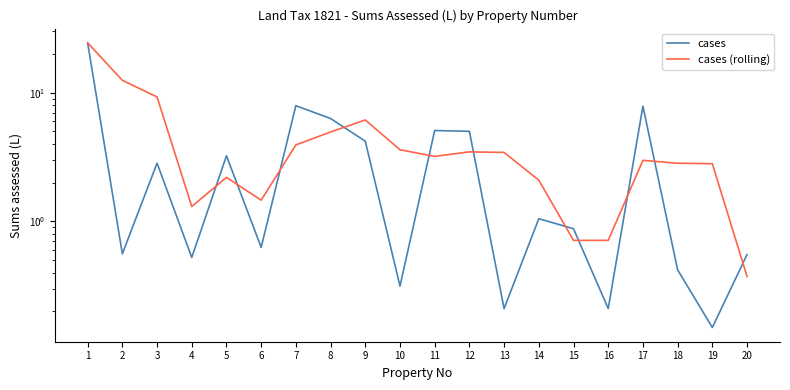

Reading left to right, transcribe all the data shown in this chart.

cases: 1=24.4	2=0.6	3=2.8	4=0.5	5=3.2	6=0.6	7=7.9	8=6.3	9=4.2	10=0.3	11=5.1	12=5.0	13=0.2	14=1.1	15=0.9	16=0.2	17=7.9	18=0.4	19=0.1	20=0.6
cases (rolling): 1=24.4	2=12.5	3=9.3	4=1.3	5=2.2	6=1.5	7=3.9	8=5.0	9=6.1	10=3.6	11=3.2	12=3.5	13=3.4	14=2.1	15=0.7	16=0.7	17=3.0	18=2.8	19=2.8	20=0.4